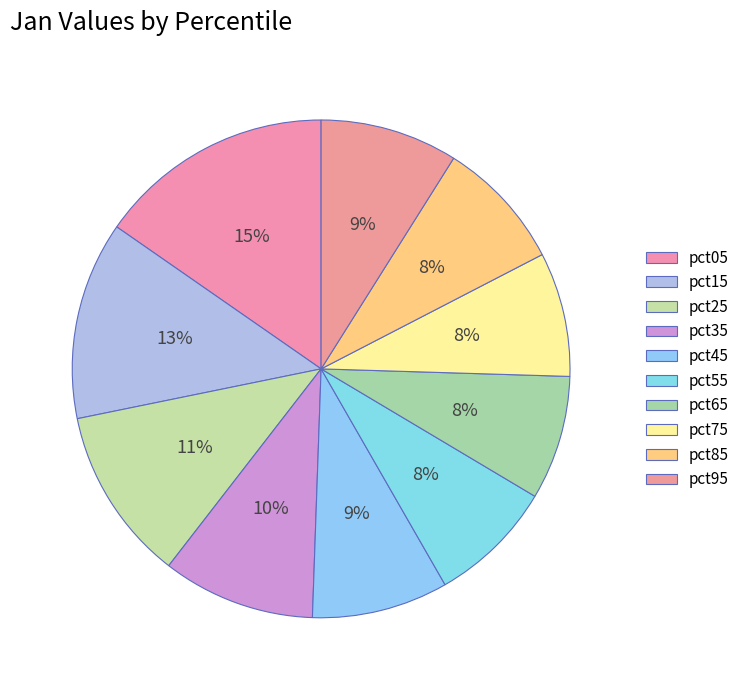

To the nearest percent, what portion does pct25 represent?

11%